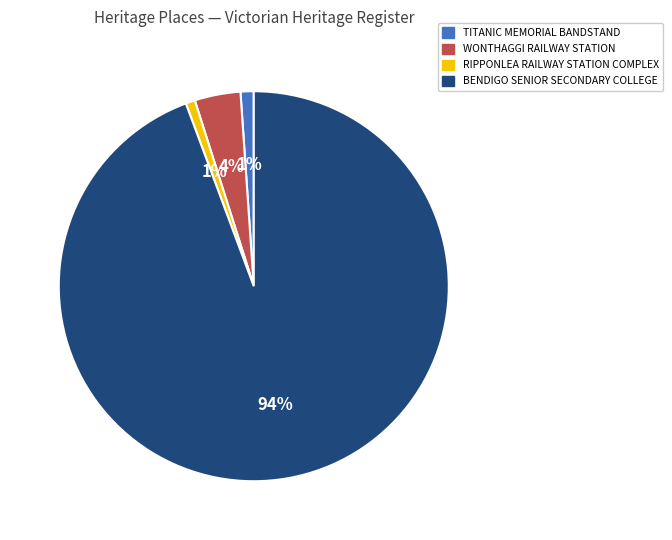

Between WONTHAGGI RAILWAY STATION and RIPPONLEA RAILWAY STATION COMPLEX, which is larger?

WONTHAGGI RAILWAY STATION